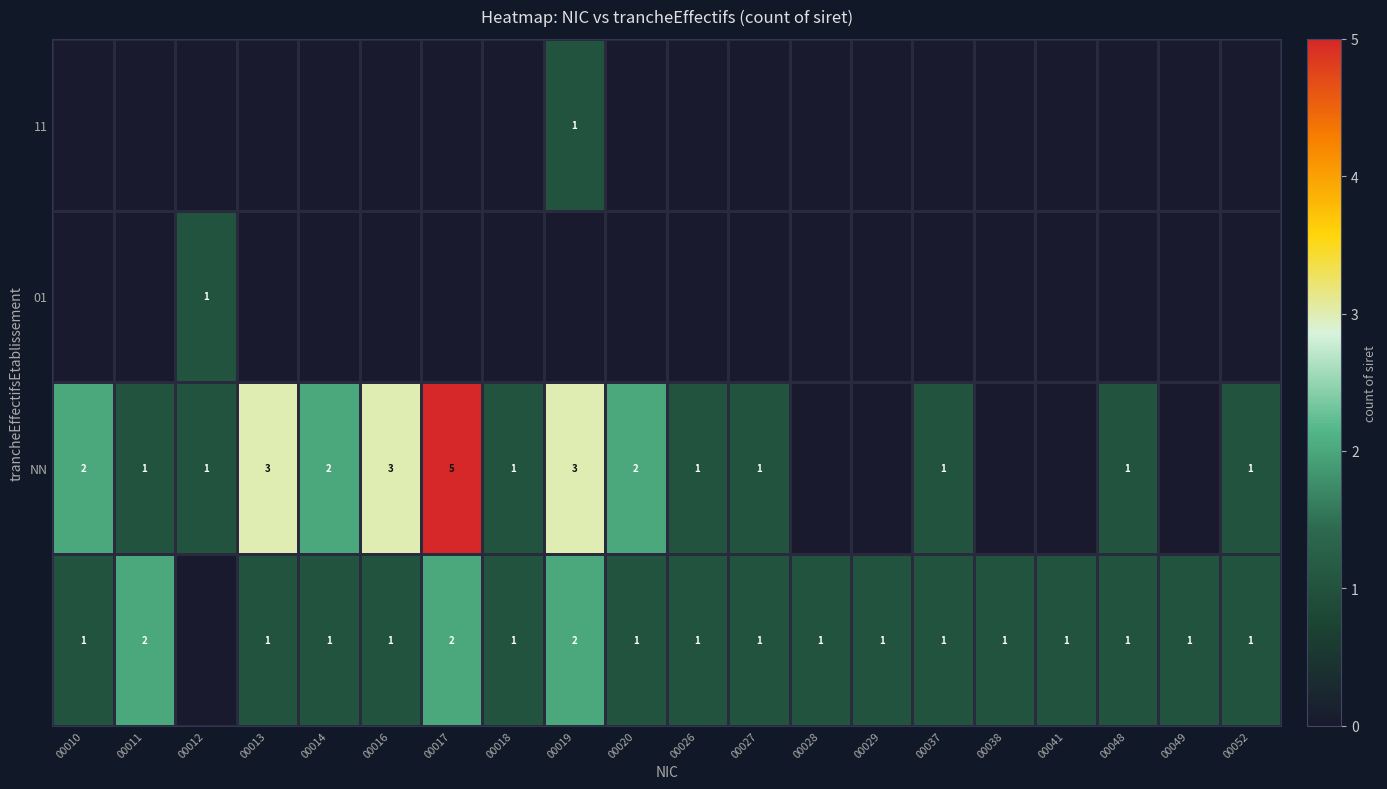

The value of NN at 00020 is 2. True or false?

True